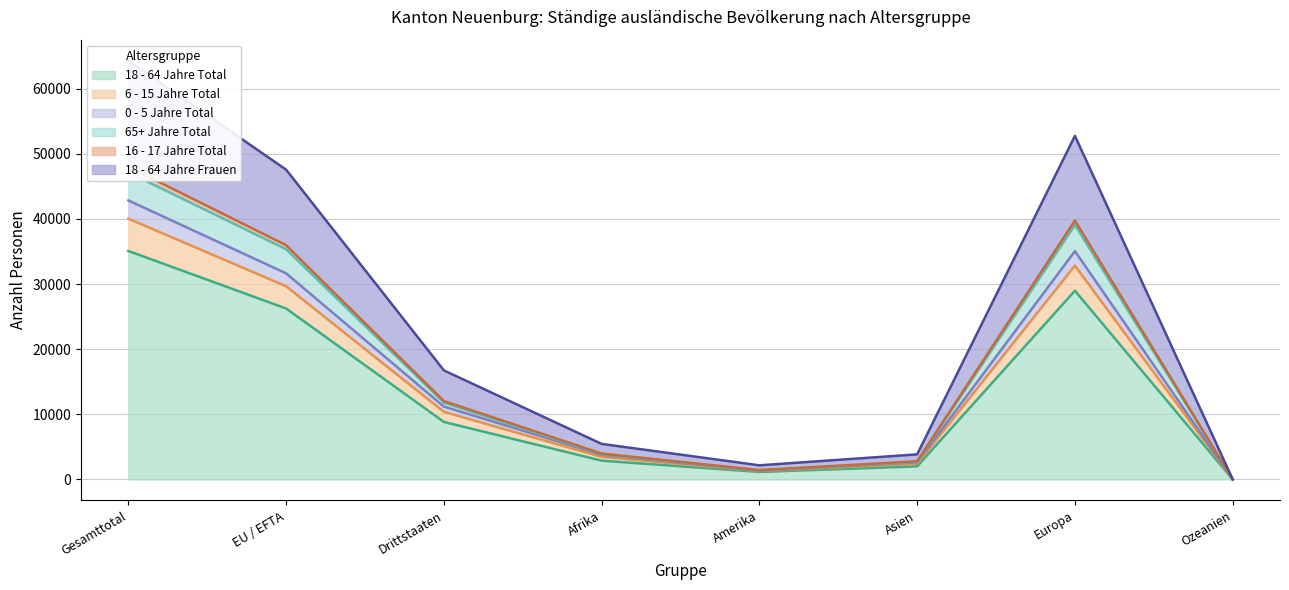

Where is 18 - 64 Jahre Frauen nearest to the value 24017?

EU / EFTA